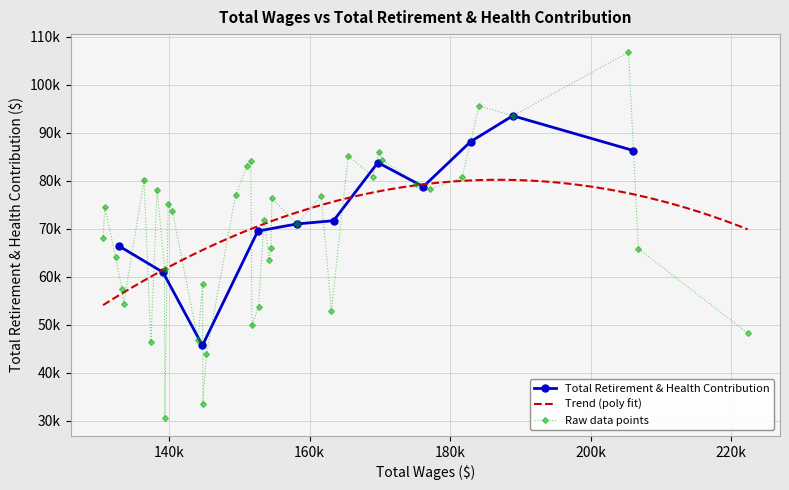

True or false: there are more than 1 points higher than both neighbors.

True